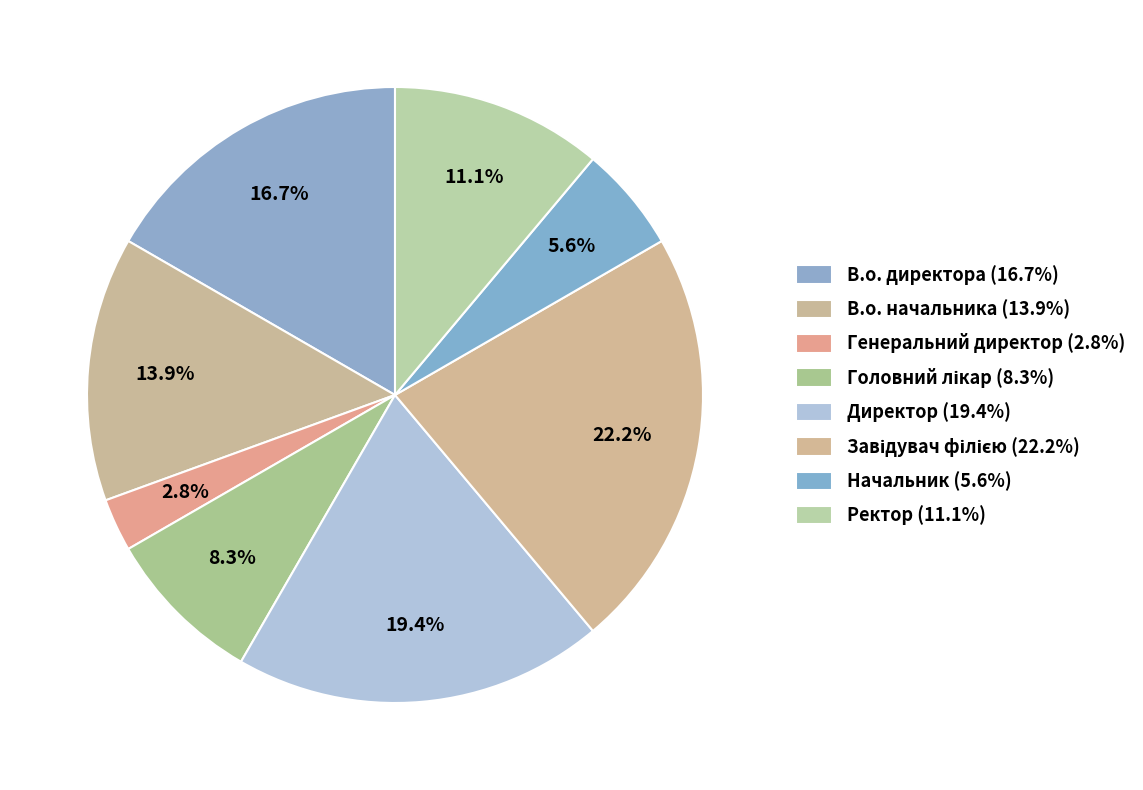

To the nearest percent, what is the difference between the Ректор and Директор slice percentages?

8%